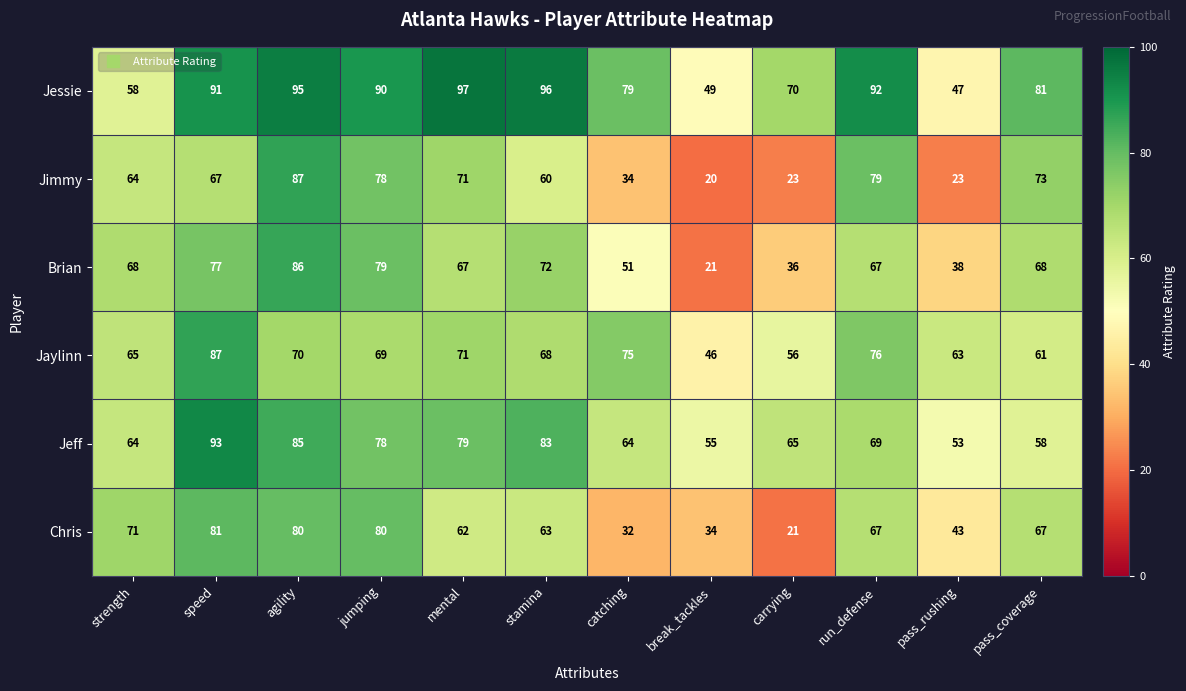

What is the difference between the maximum and minimum values in the Jimmy series?

67